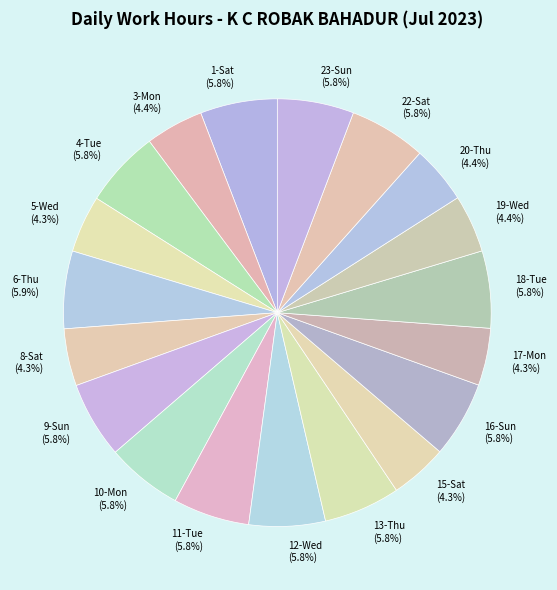

How many segments does this pie chart have?

19